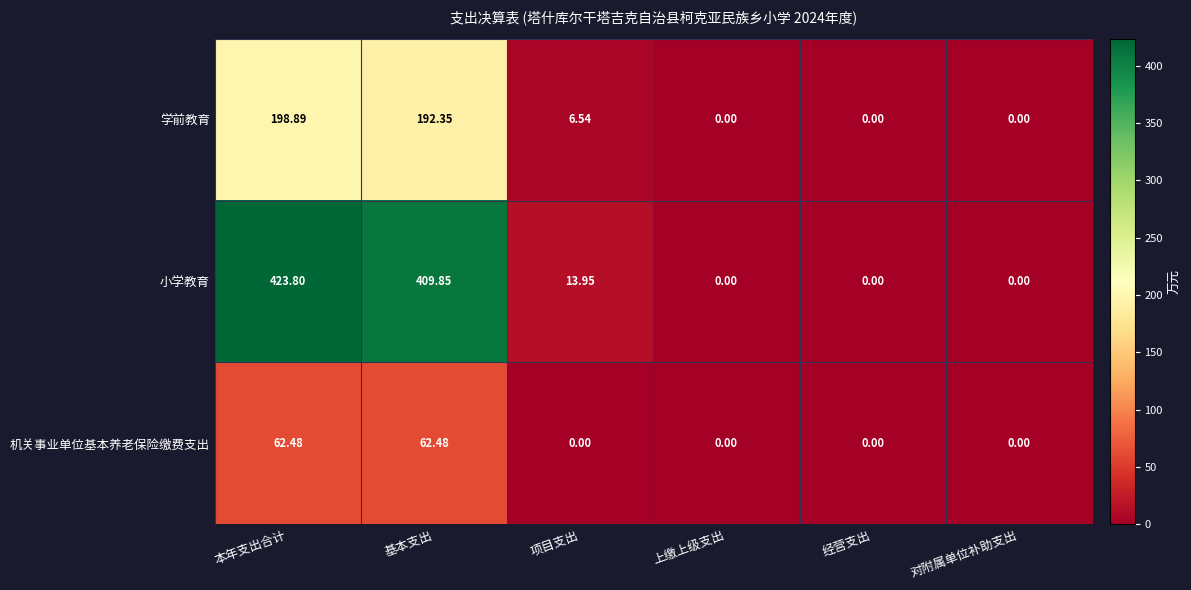

Which series has the largest total across all categories?

小学教育